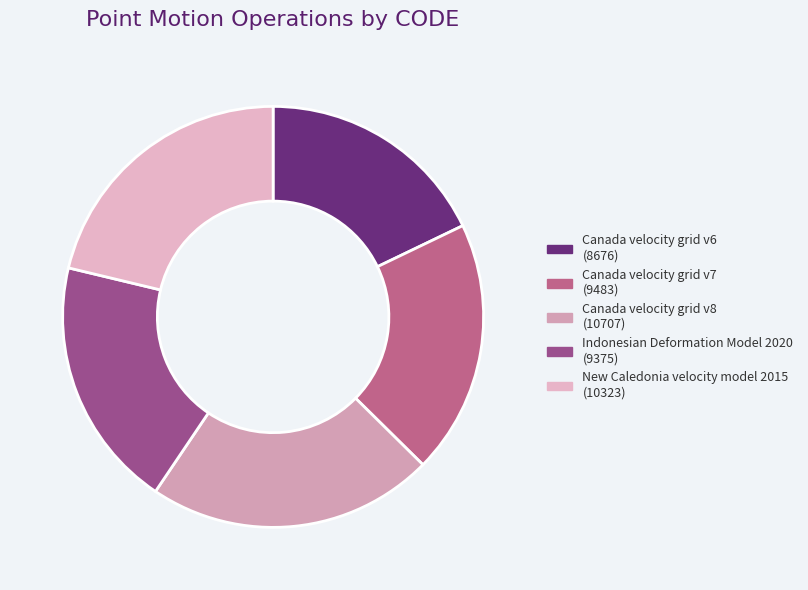

To the nearest percent, what is the average slice percentage?

20%